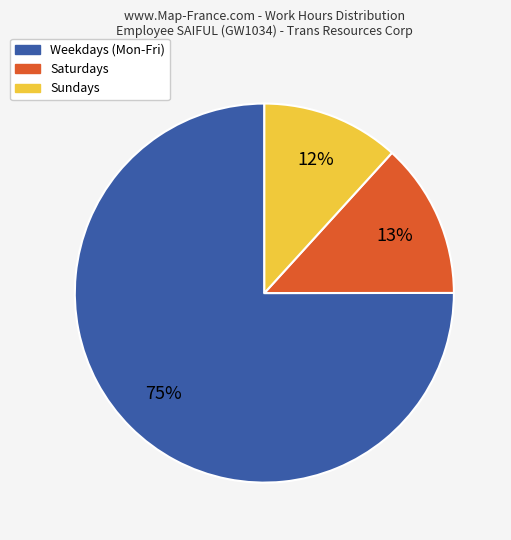

How many segments does this pie chart have?

3